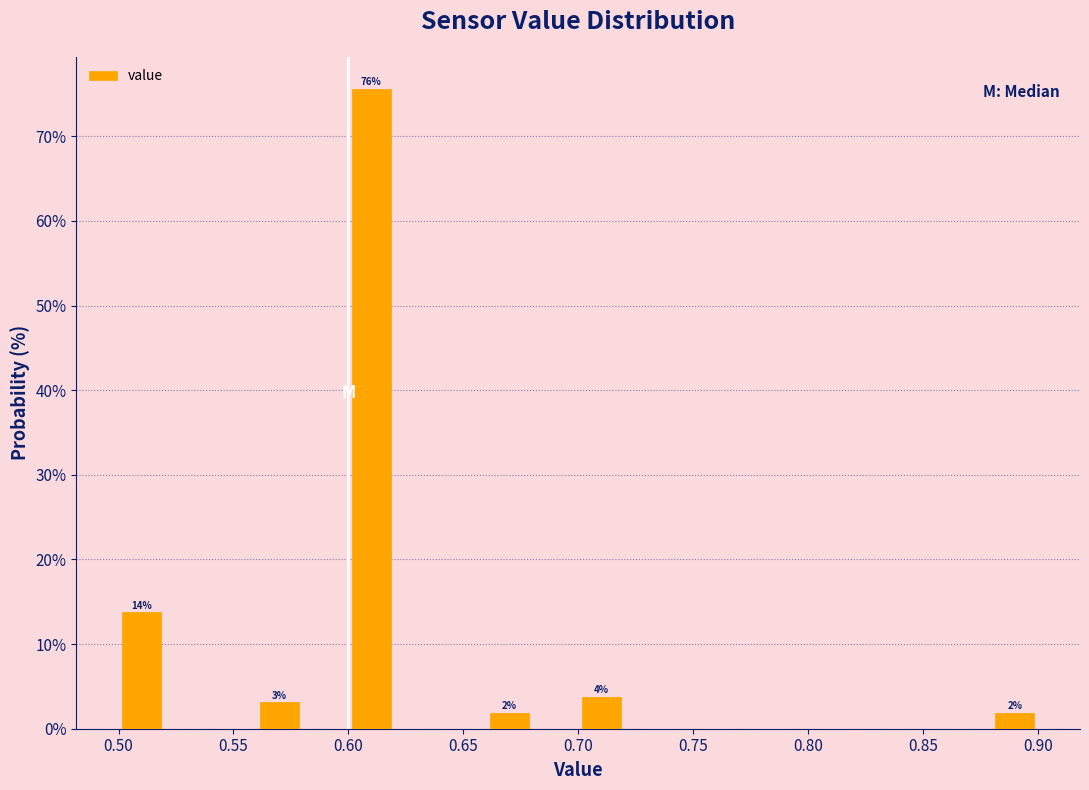

Over which range of the x-axis is the bar tallest?

0.60 to 0.62